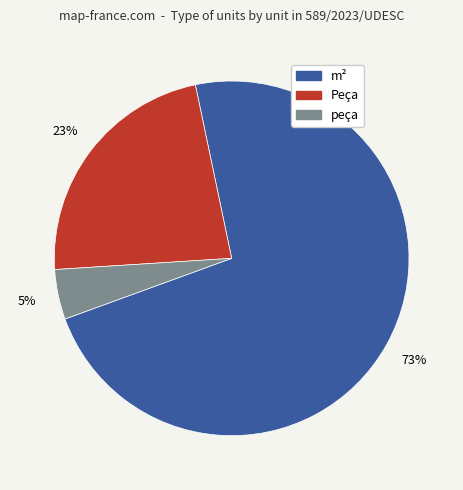

To the nearest percent, what percentage of the pie is Peça?

23%